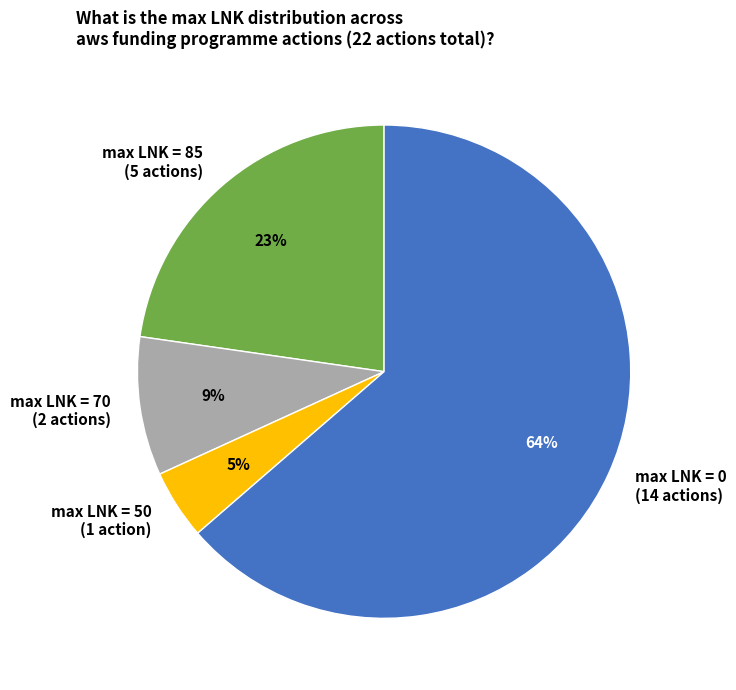

To the nearest percent, what portion does max LNK = 70 (2 actions) represent?

9%